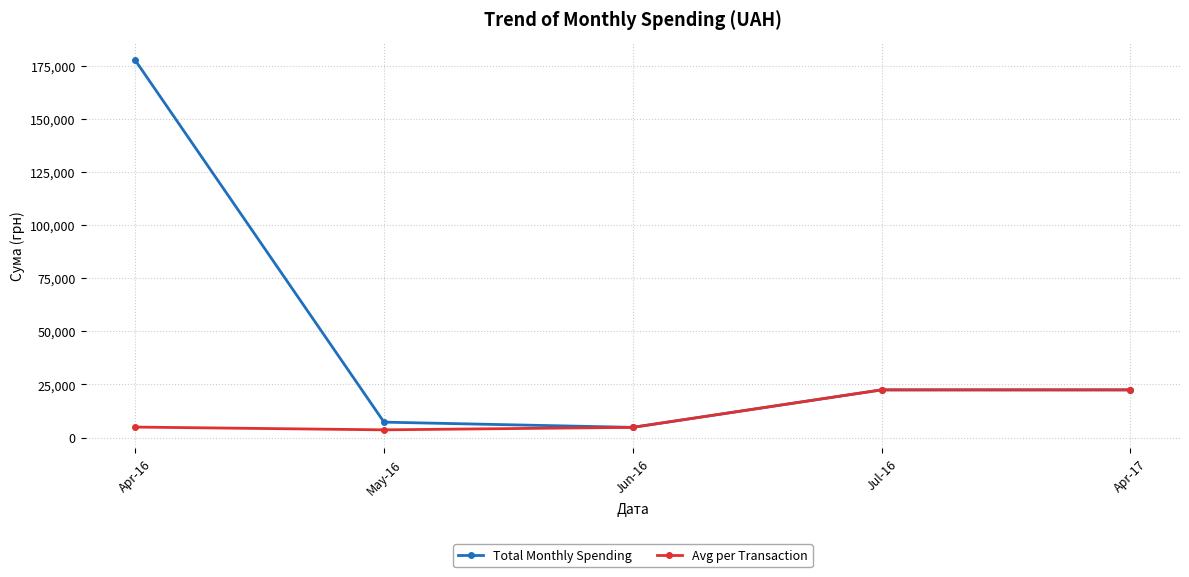

In Avg per Transaction, how many points are lower than both neighbors (excluding endpoints)?

1